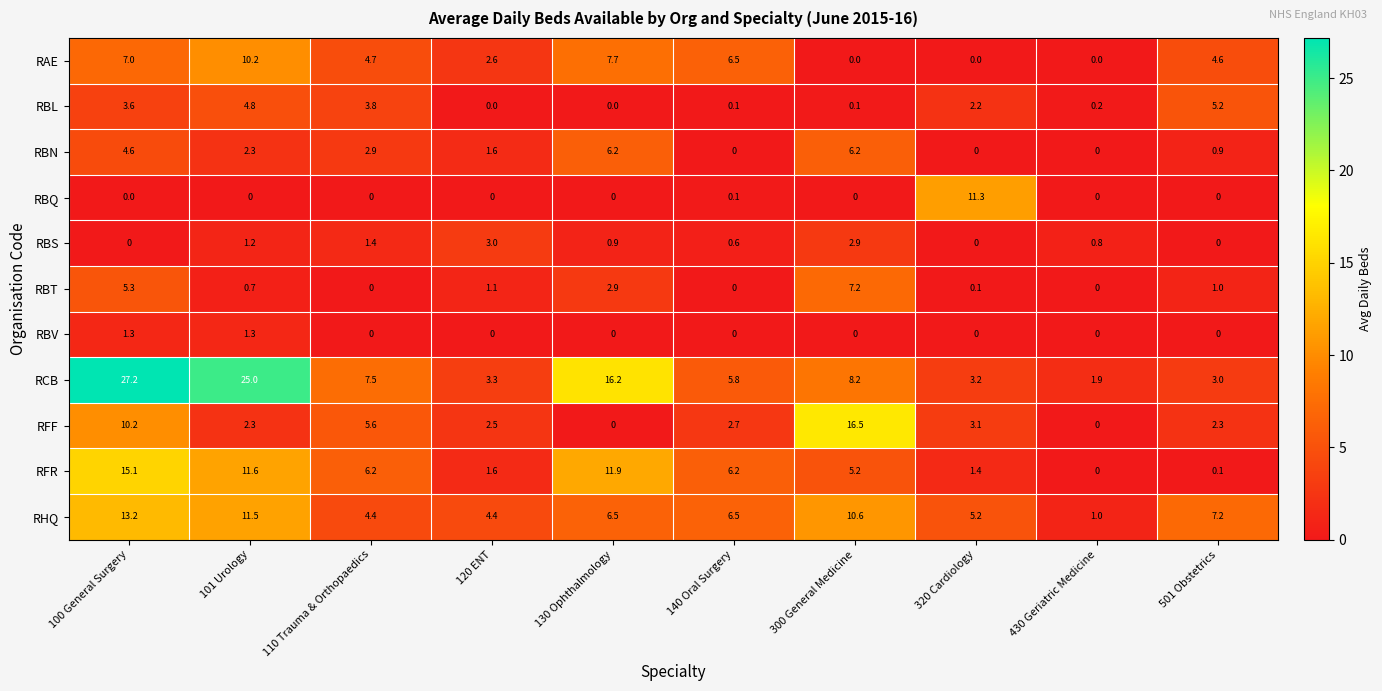

Count the number of categories in the chart.

10